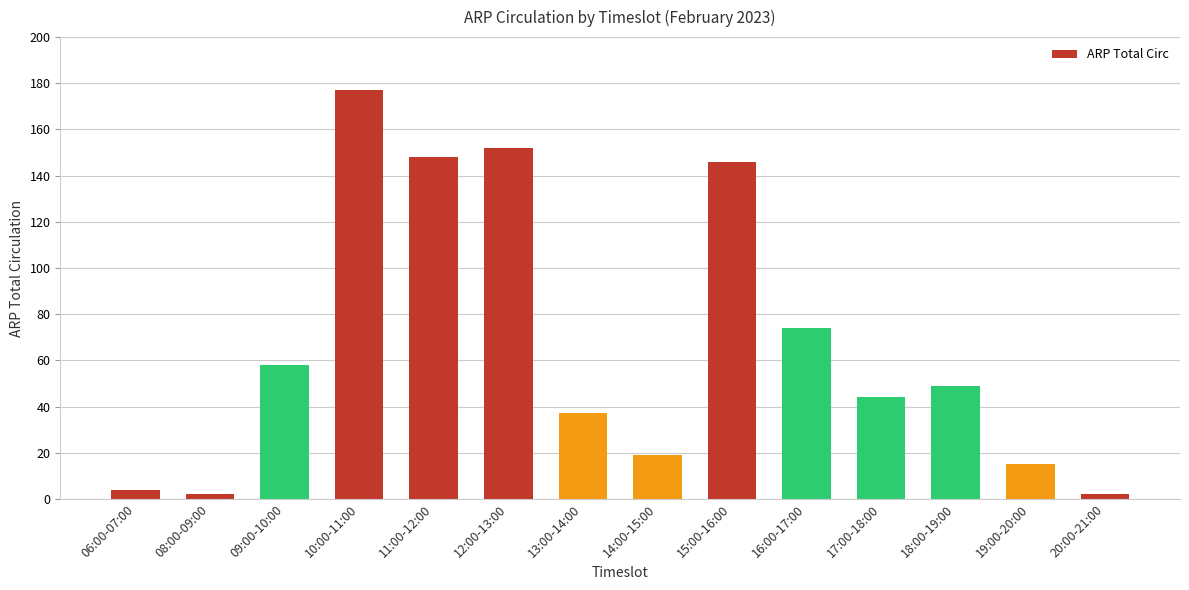

Reading right to left, what are all the values shown in this chart?

20:00-21:00=2	19:00-20:00=15	18:00-19:00=49	17:00-18:00=44	16:00-17:00=74	15:00-16:00=146	14:00-15:00=19	13:00-14:00=37	12:00-13:00=152	11:00-12:00=148	10:00-11:00=177	09:00-10:00=58	08:00-09:00=2	06:00-07:00=4